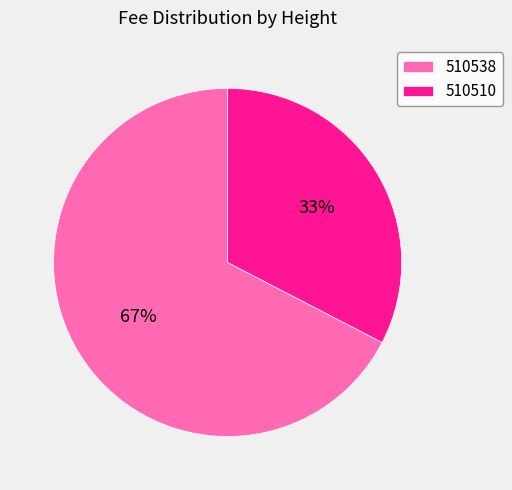

Do 510538 and 510510 together represent more than half of the pie?

Yes